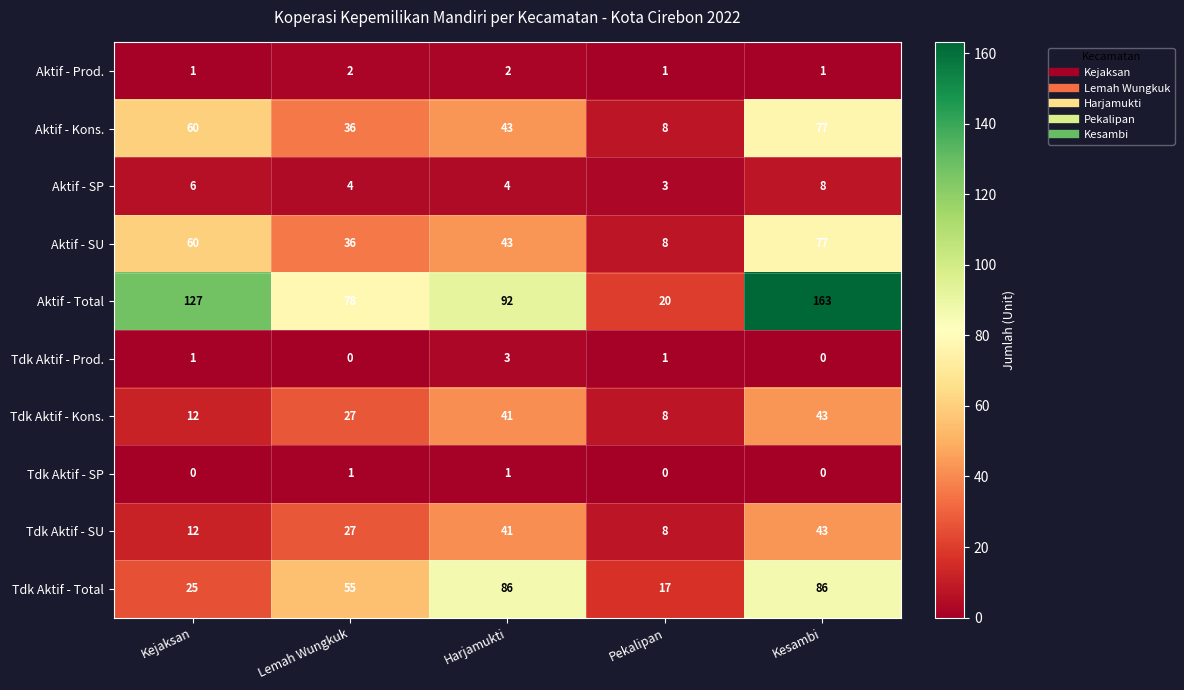

What is the sum of all Aktif - SU values?

224